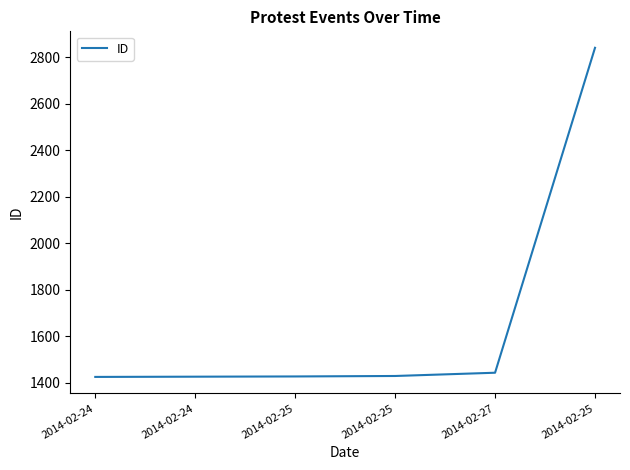

What is the label of the 4th point from the left?

2014-02-25